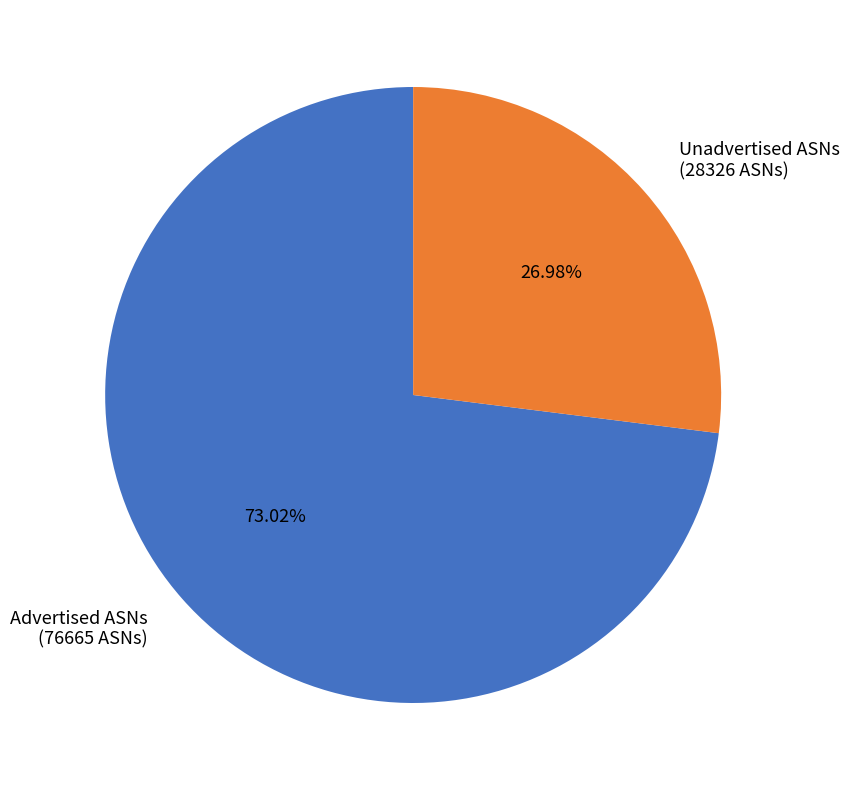

Which slice represents more than half of the pie?

Advertised ASNs